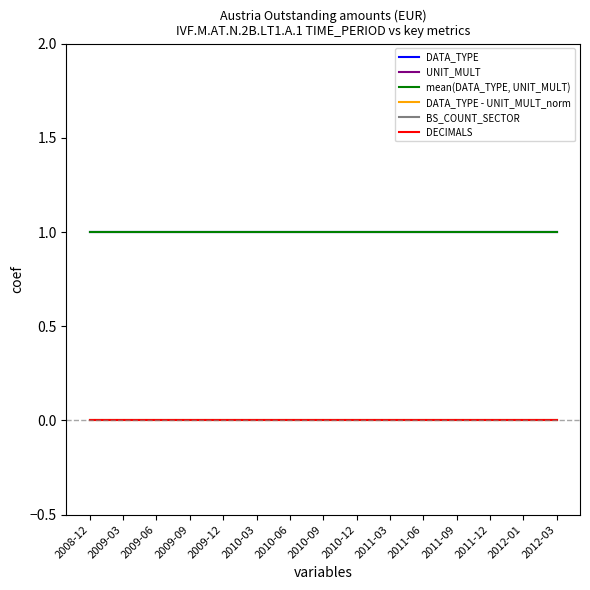

Is this an area chart (filled region under the line)?

No